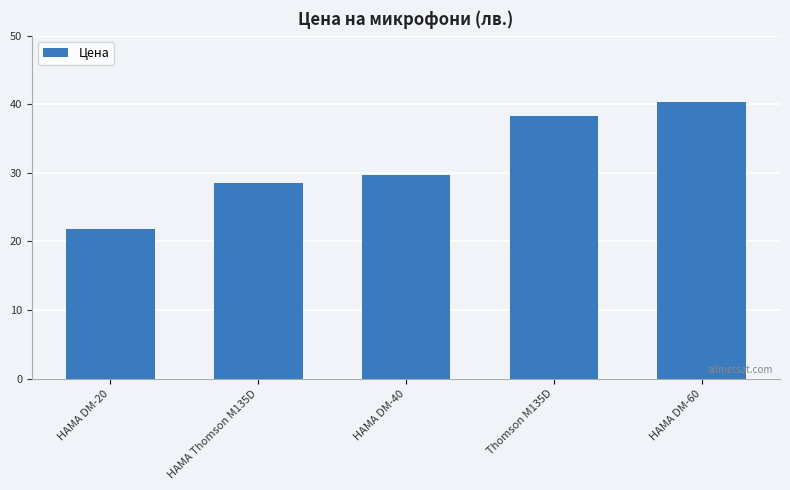

Where is the data nearest to the value 31?

HAMA DM-40